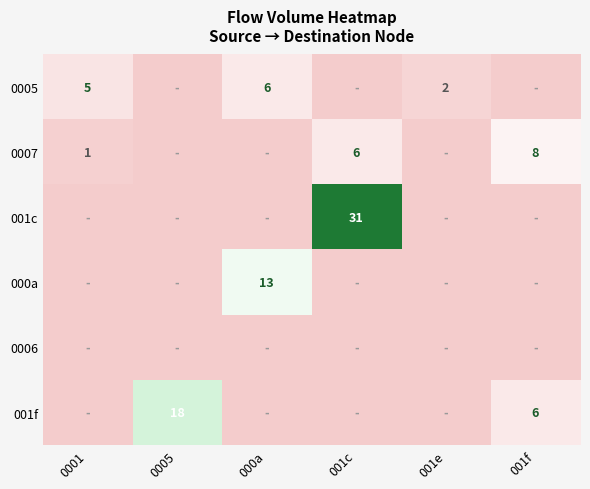

The 0005 series shows 2 at 001e. True or false?

True